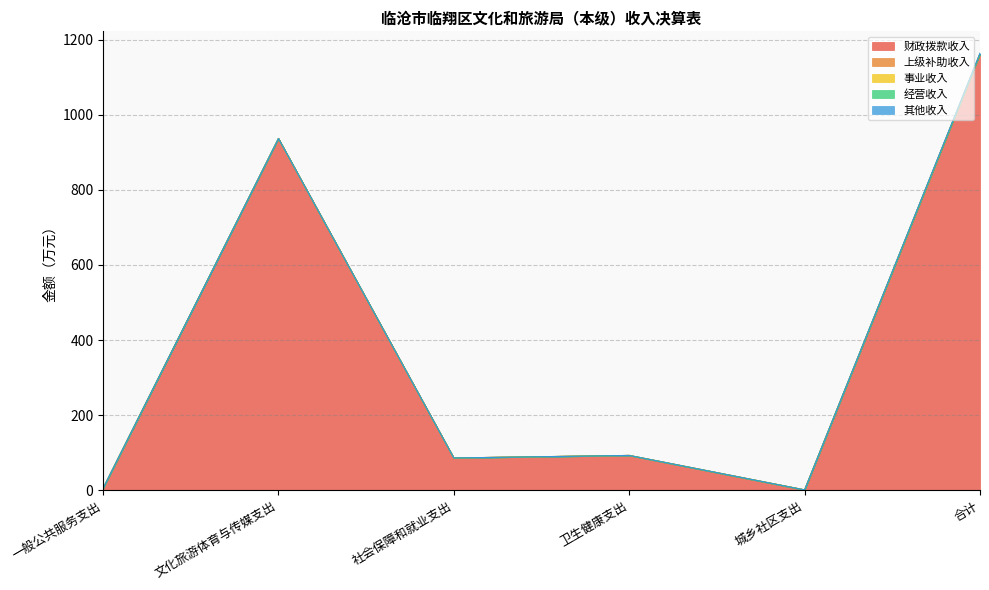

Which series changed the most between 社会保障和就业支出 and 卫生健康支出?

财政拨款收入